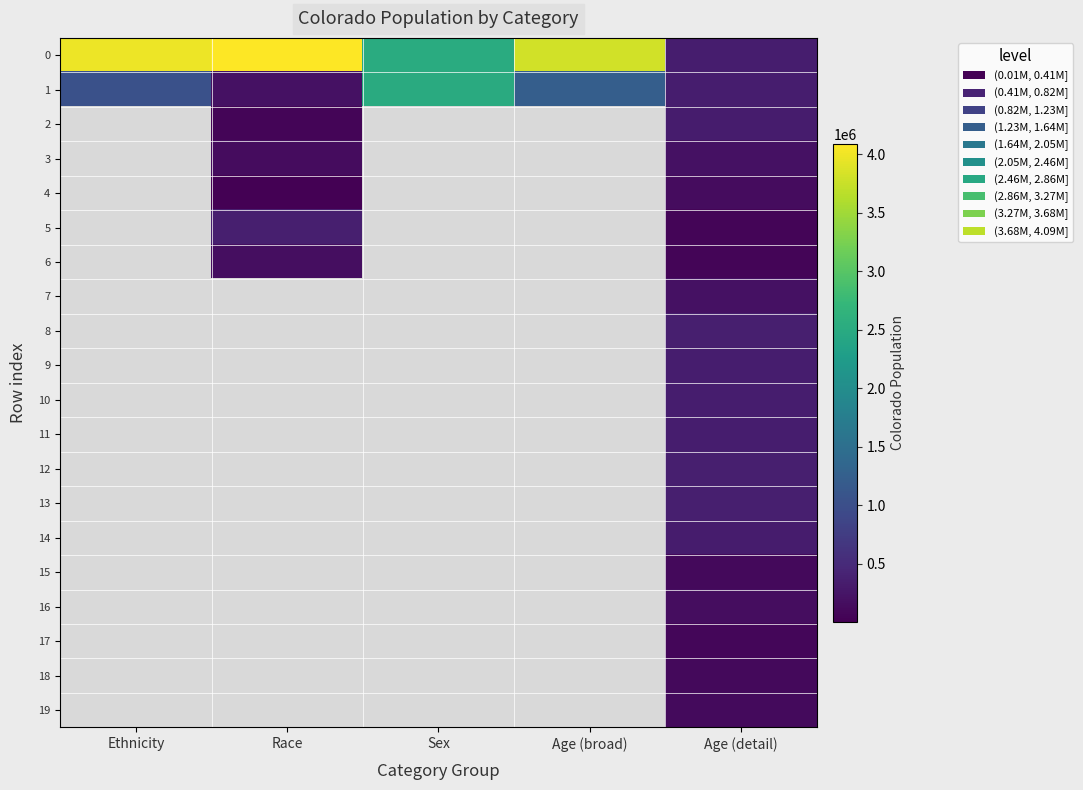

Between Race and Ethnicity, which is larger?

Race